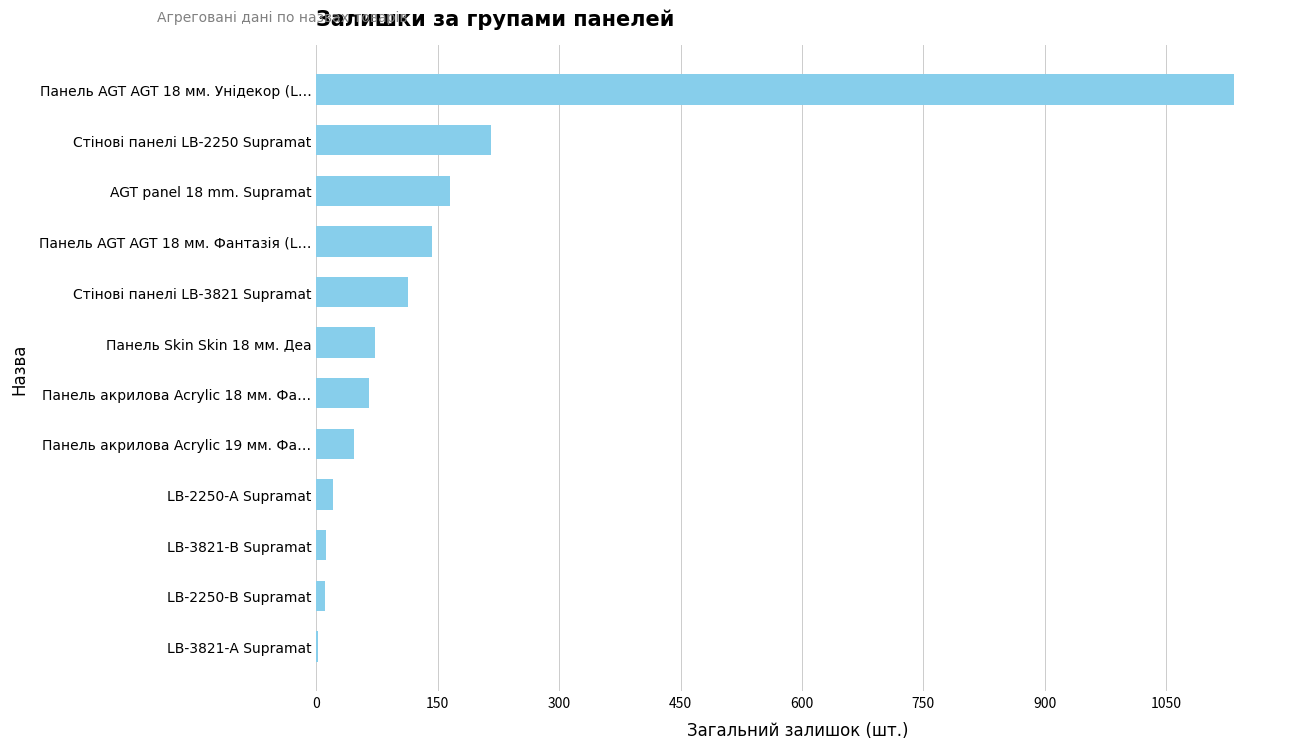

What is the maximum value shown in the chart?

1134